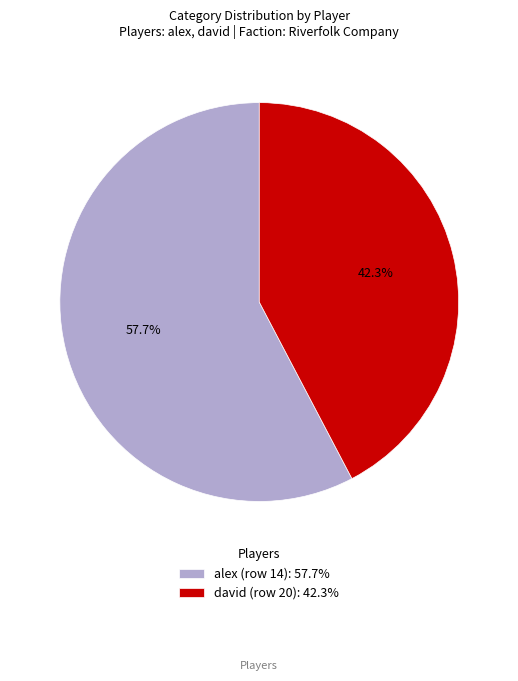

To the nearest percent, what is the combined percentage of david (row 20) and alex (row 14)?

100%